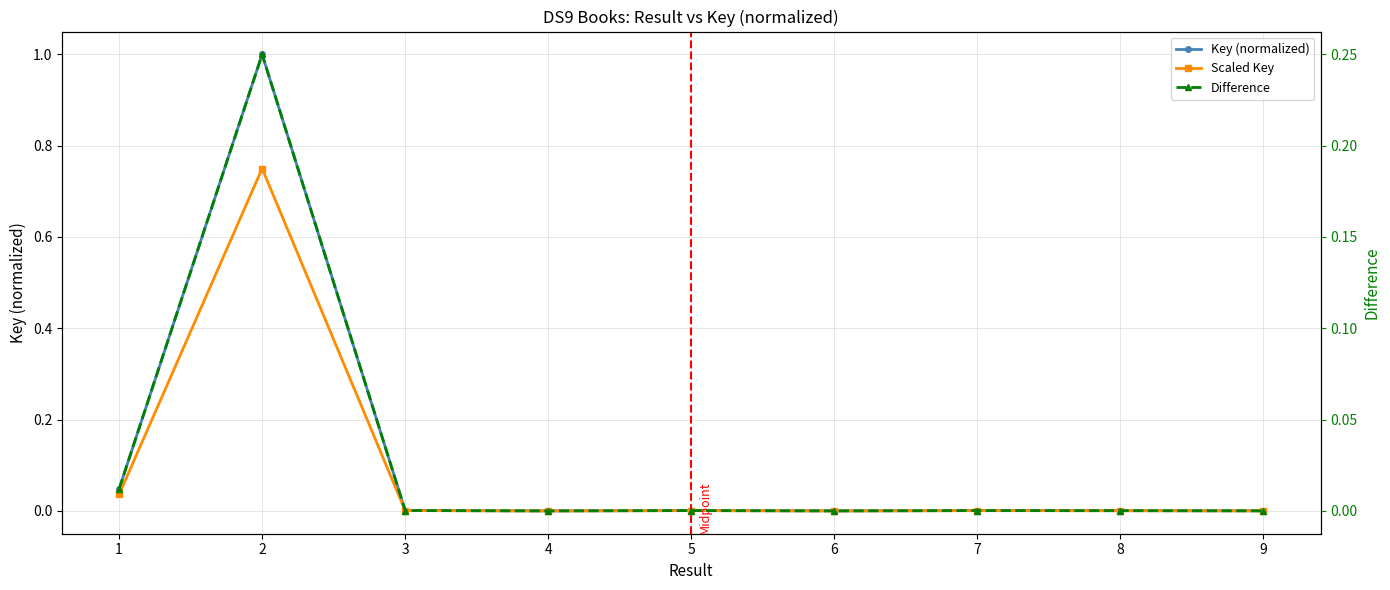

Which series has the largest total across all categories?

Key (normalized)